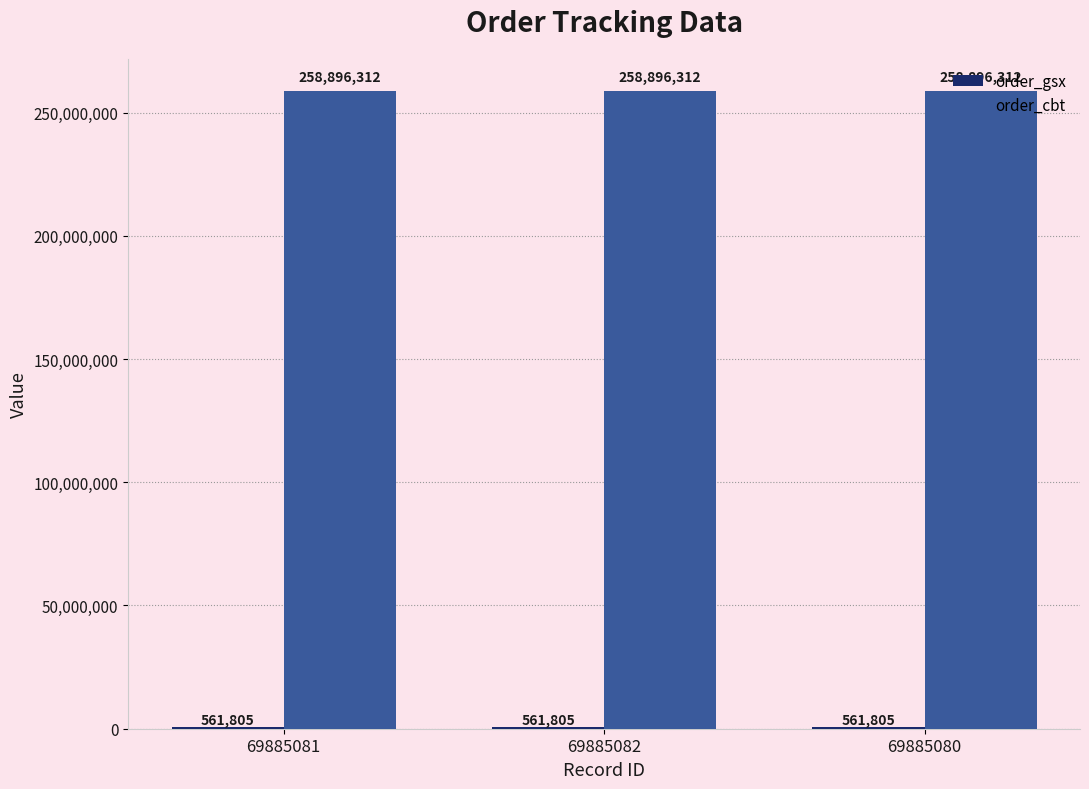

What is the total value across all series at 69885080?

259458117